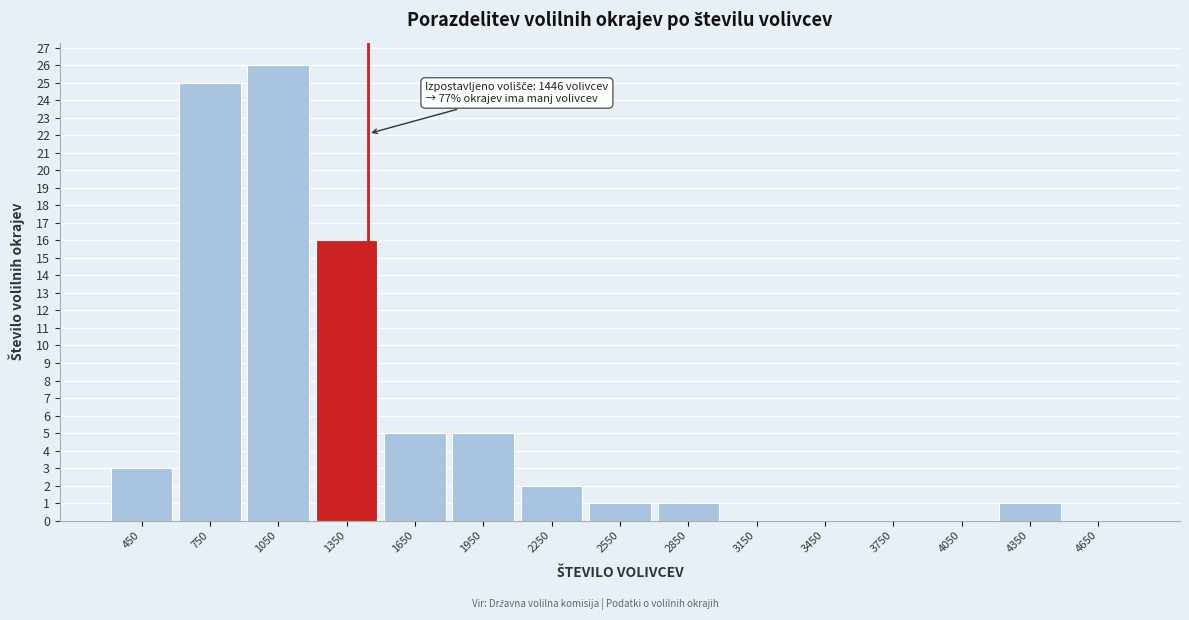

Which range on the x-axis has the tallest bar?

900 to 1200